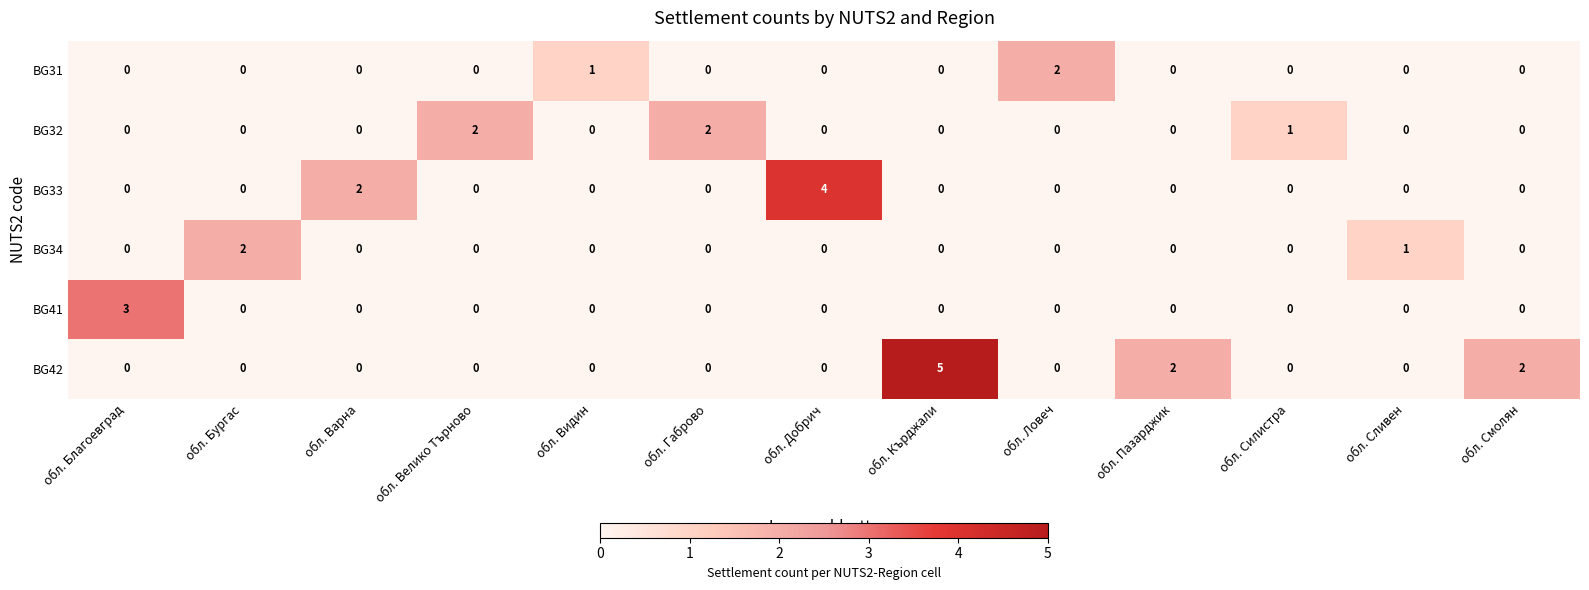

At how many categories does at least one series exceed 0?

13